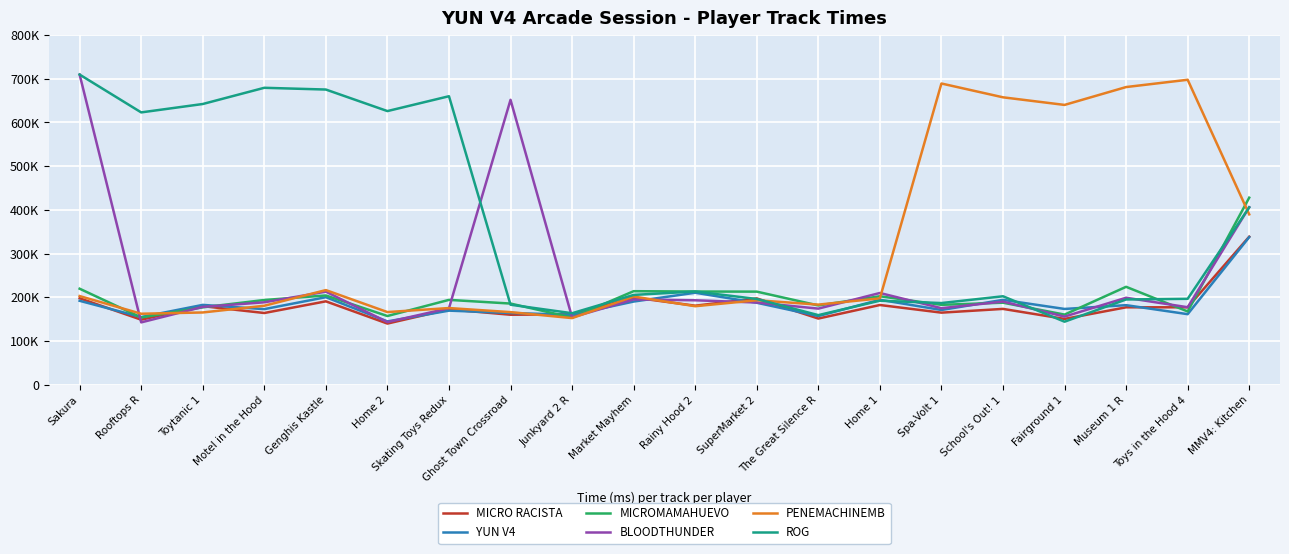

Where does the BLOODTHUNDER series first go above 188695?

Sakura